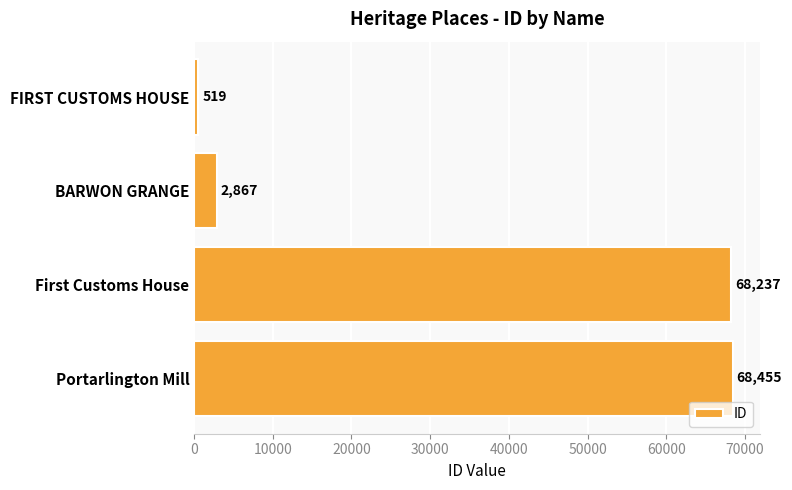

List the labels in order of value, largest first.

Portarlington Mill, First Customs House, BARWON GRANGE, FIRST CUSTOMS HOUSE